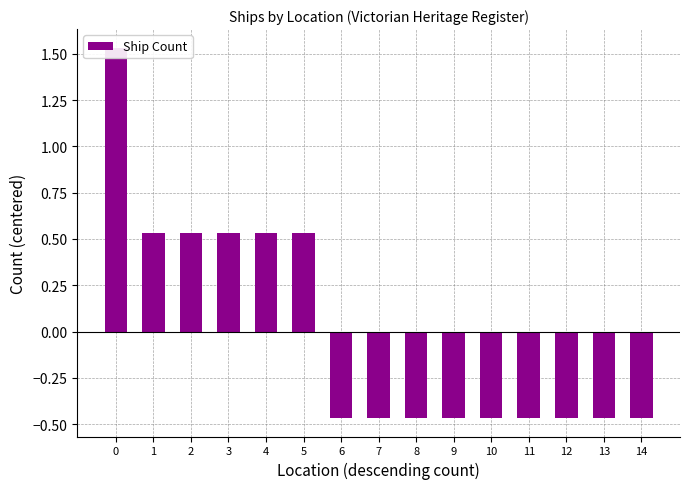

What is the value of the 9th bar from the left?

-0.5